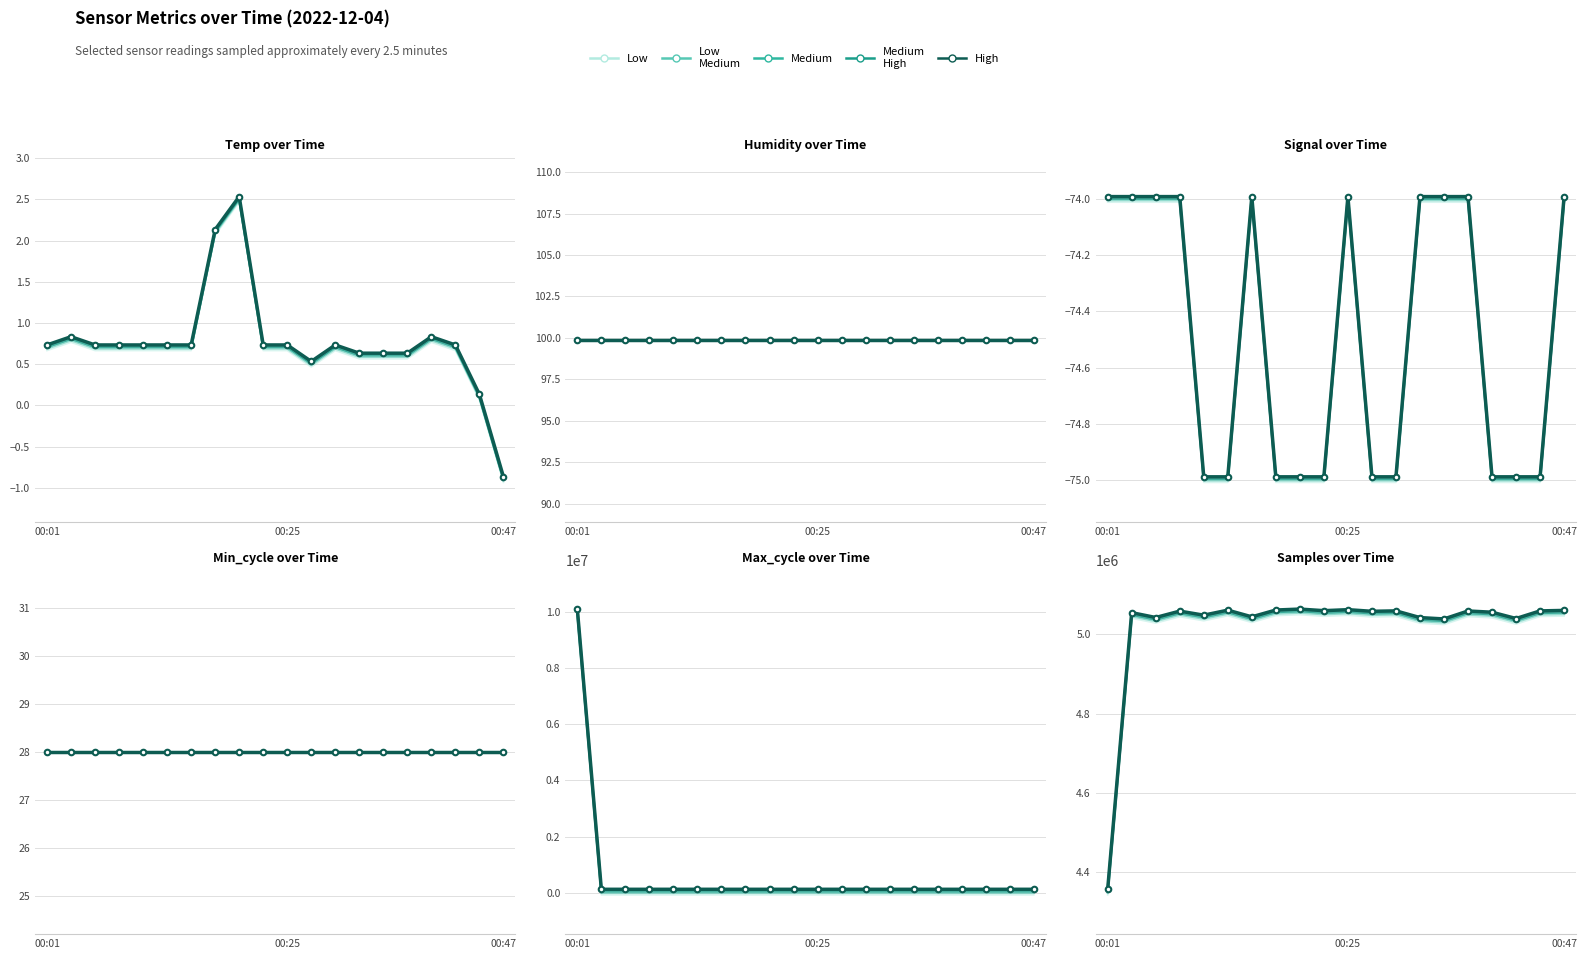

Is it true that Min_cycle_L4 equals 45.8 at 12?

False